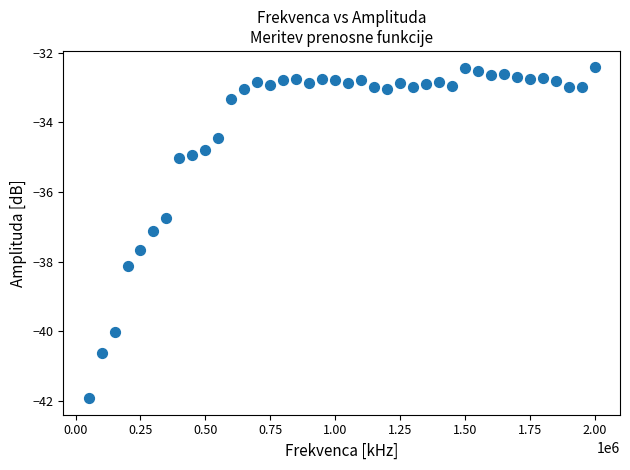

What Y value in the scatter plot is closest to -37?

-37.1